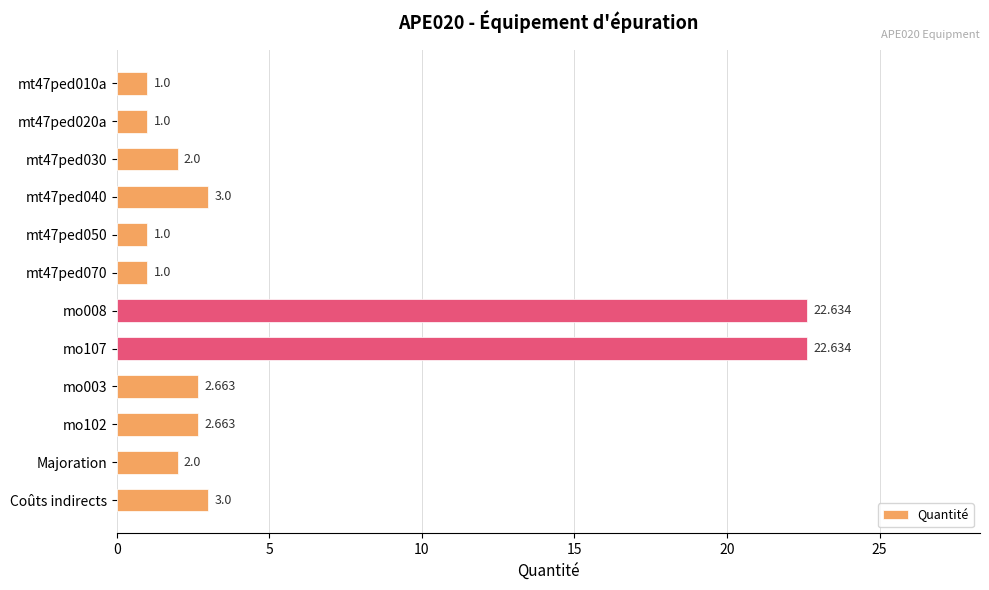

What is the maximum value shown in the chart?

22.6